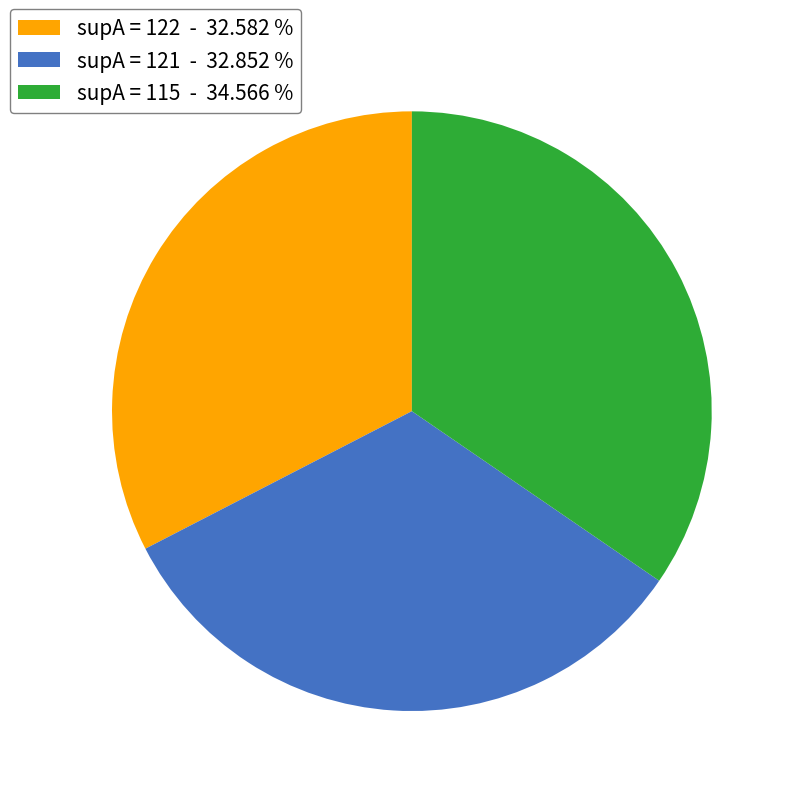

Which slice is the largest?

supA = 115 - 34.566 %